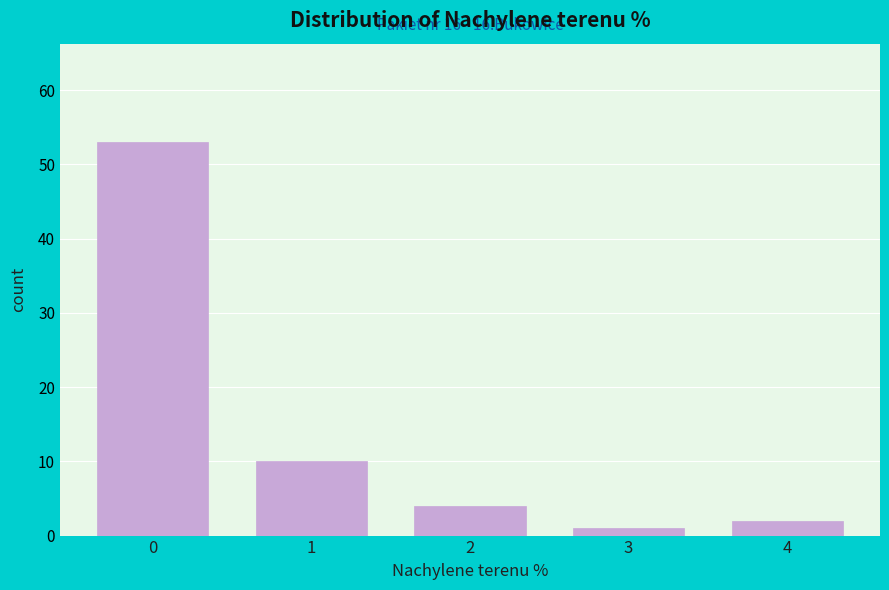

Reading left to right, extract all data points from this chart.

0=53	1=10	2=4	3=1	4=2